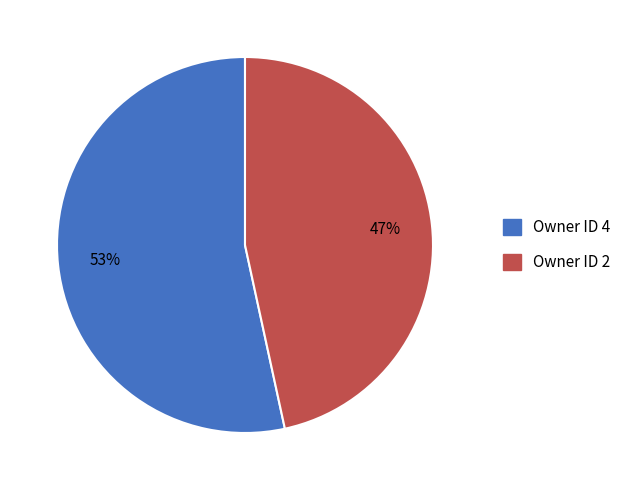

Is there any slice that represents more than half of the pie?

Yes